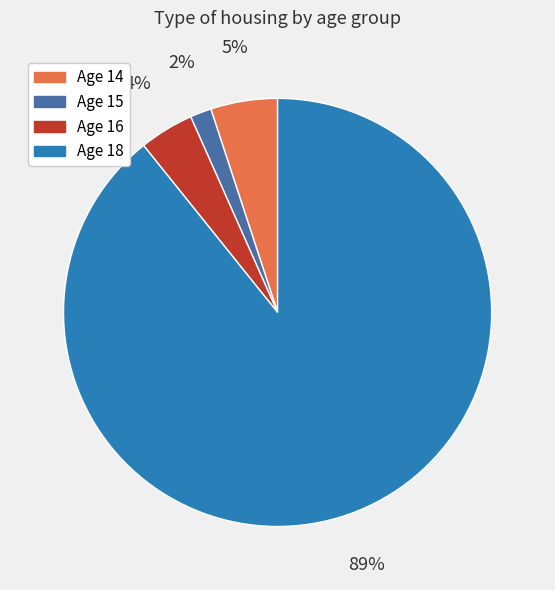

Is there a majority slice in this chart?

Yes